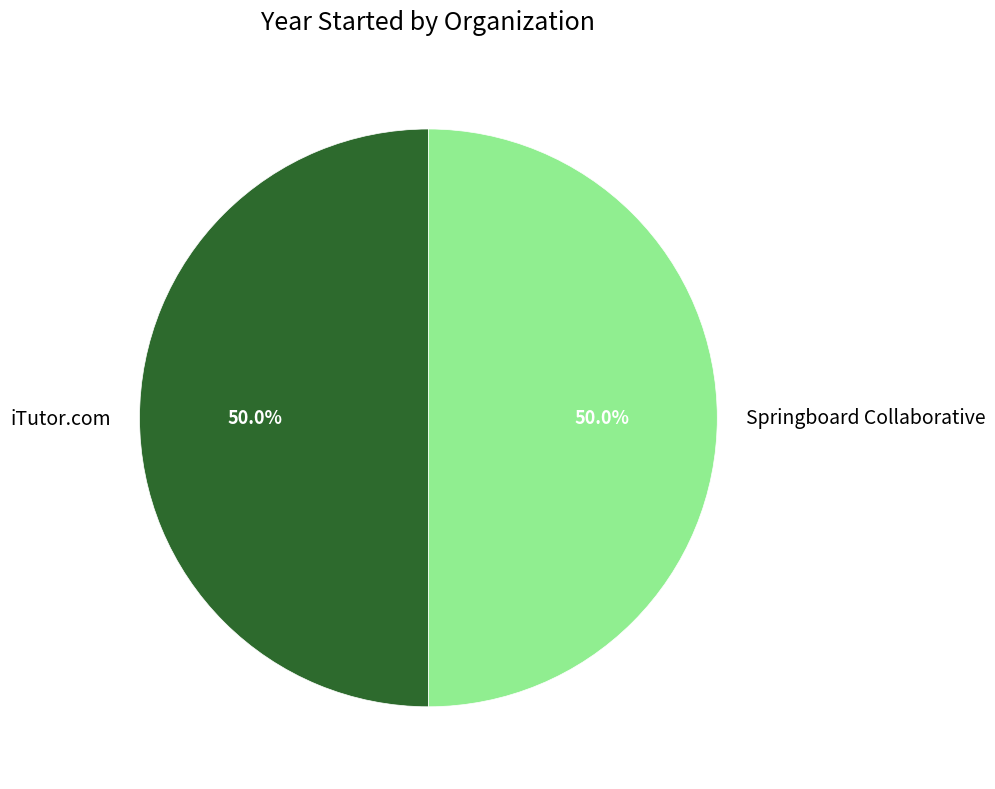

To the nearest percent, what portion does iTutor.com represent?

50%